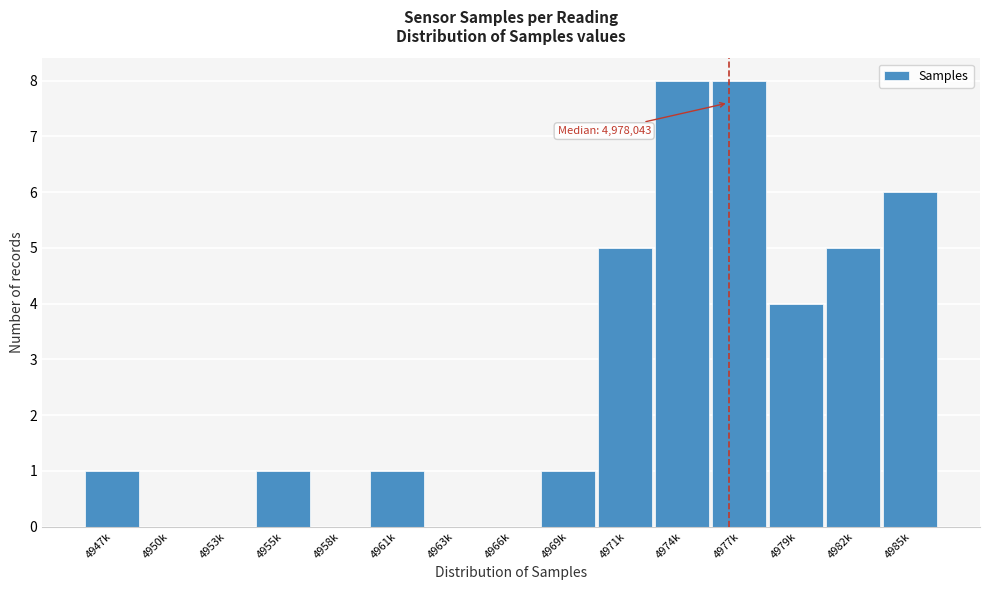

Reading right to left, list all the values displayed in this chart.

4985k=6	4982k=5	4979k=4	4977k=8	4974k=8	4971k=5	4969k=1	4966k=0	4963k=0	4961k=1	4958k=0	4955k=1	4953k=0	4950k=0	4947k=1